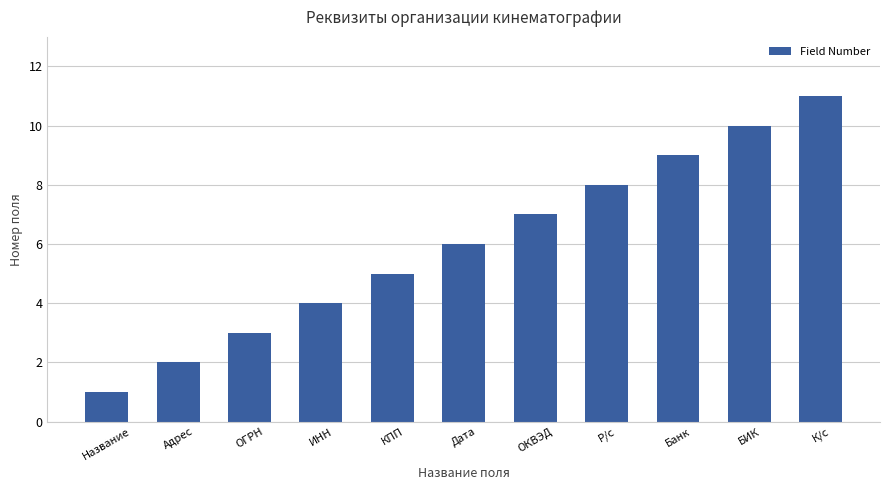

List the labels in order of value, smallest first.

Название, Адрес, ОГРН, ИНН, КПП, Дата, ОКВЭД, Р/с, Банк, БИК, К/с